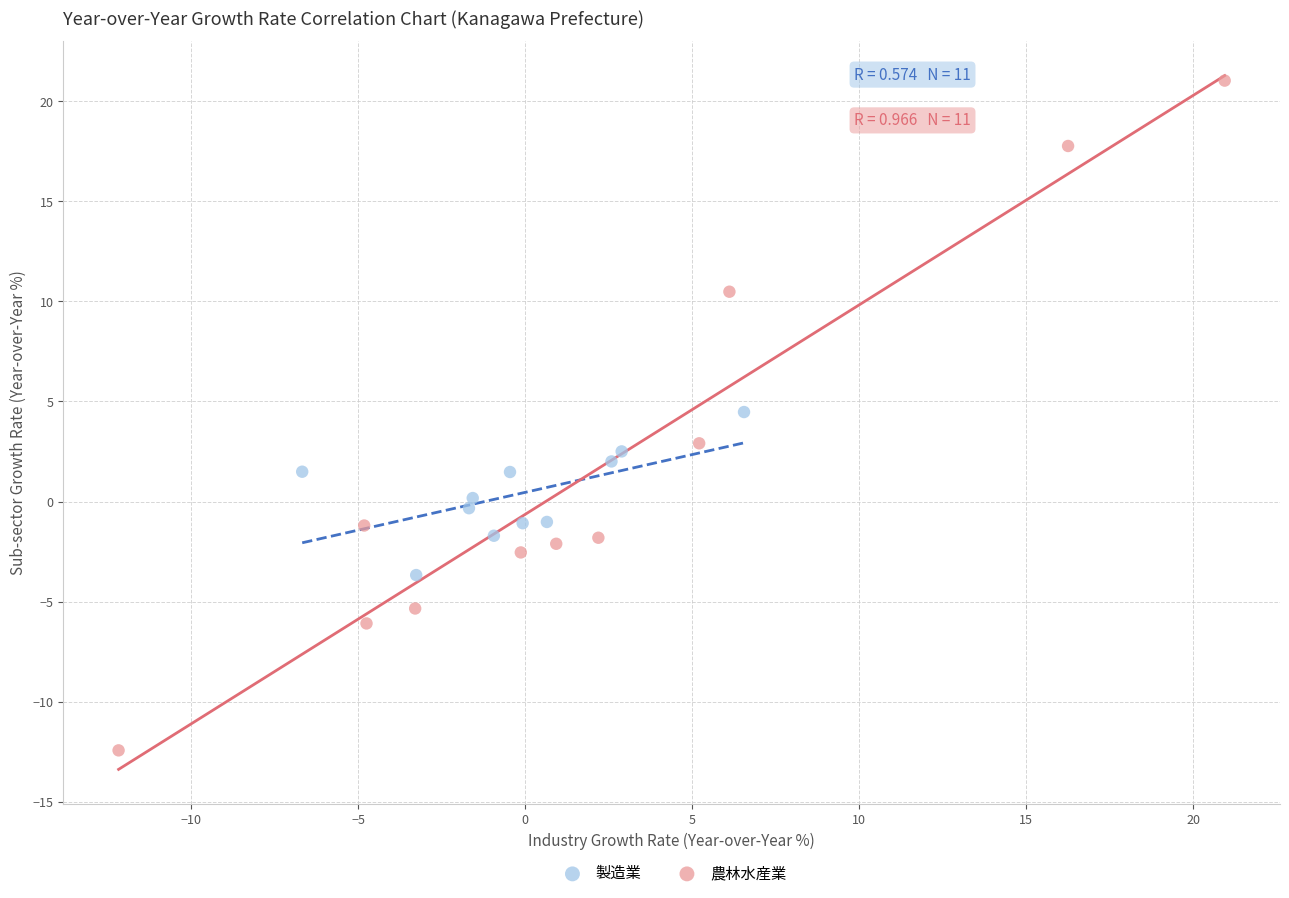

Which series reaches the maximum Y coordinate?

農林水産業